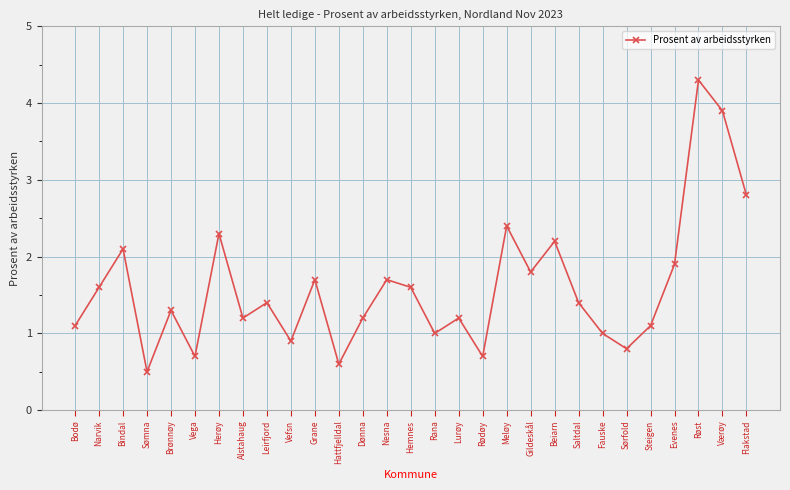

What is the label of the 29th point from the left?

Flakstad